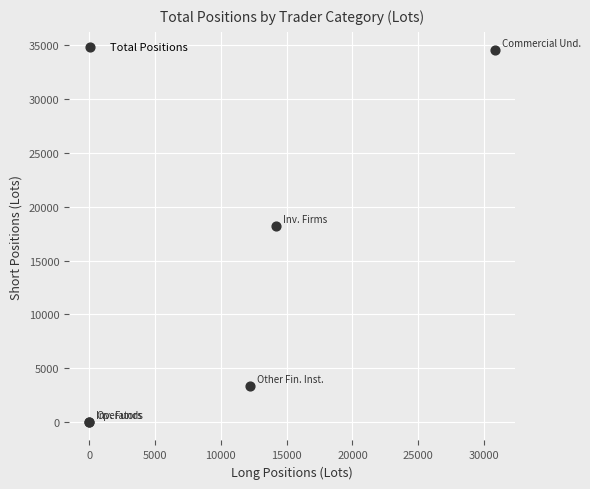

What Y value in the scatter plot is closest to 17266?

18169.3